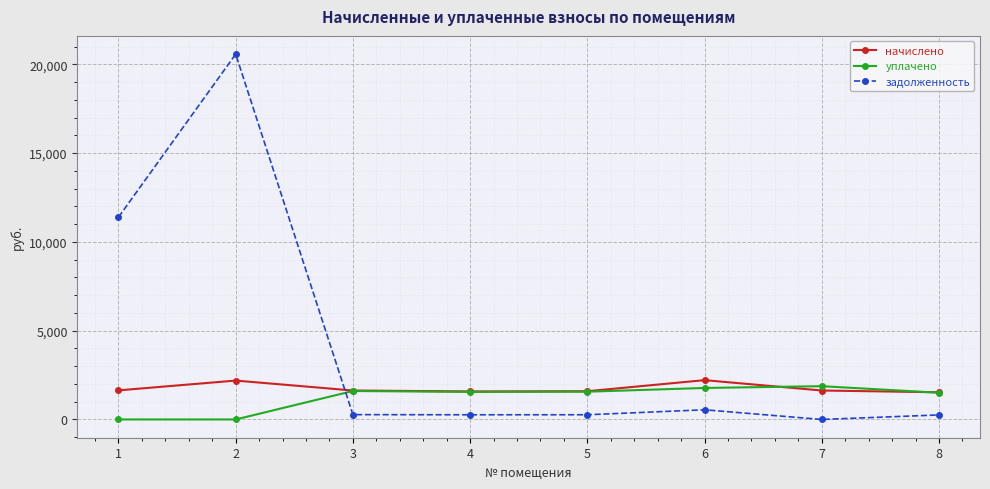

True or false: задолженность has more than 1 interior local peaks.

True